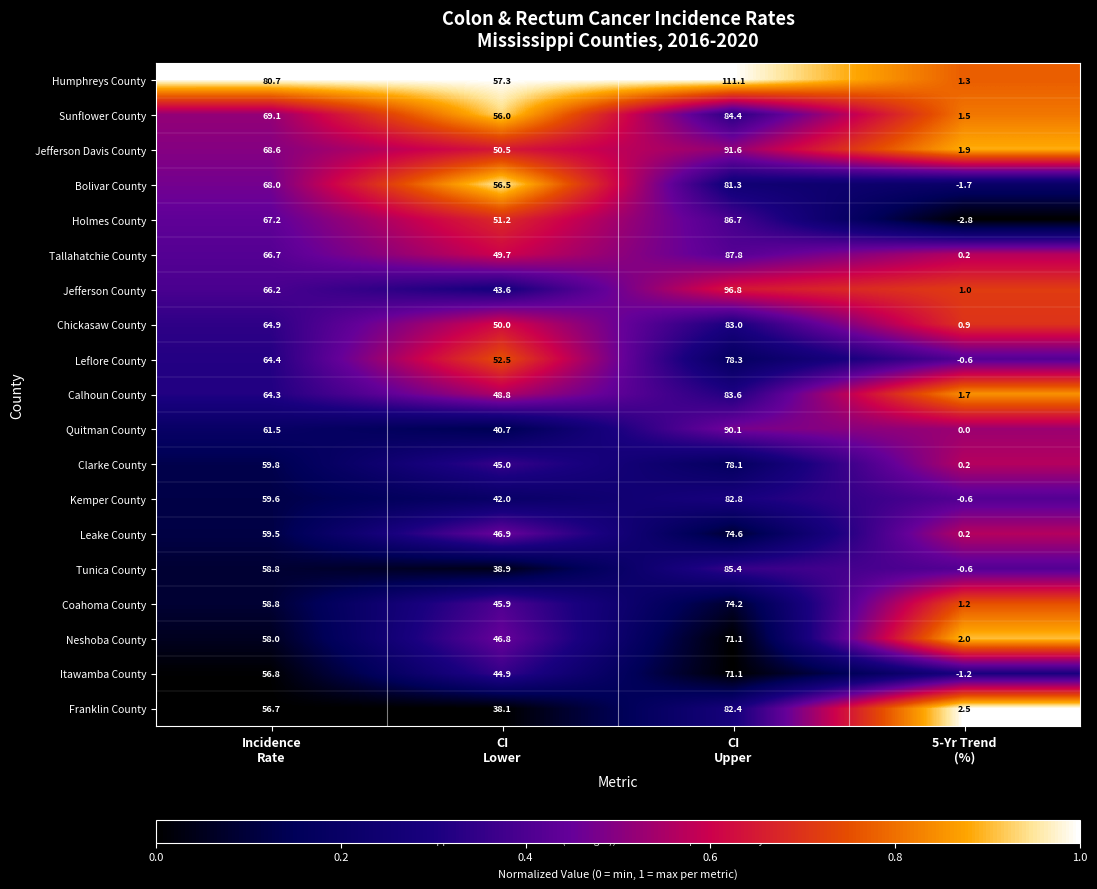

What is the sum of all Franklin County values?

179.7